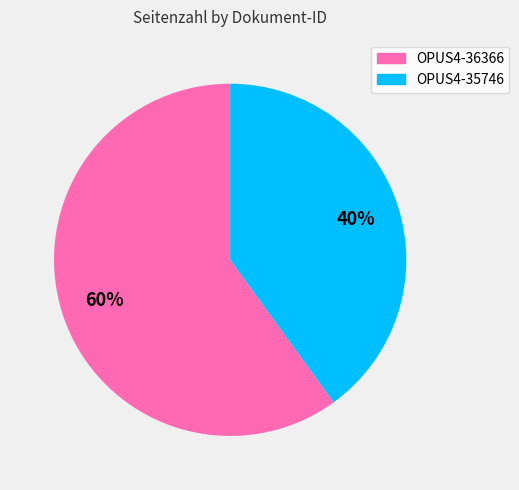

How many segments does this pie chart have?

2